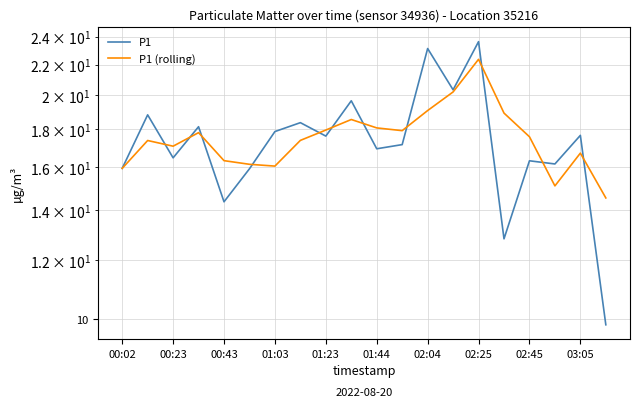

Reading right to left, what are all the values shown in this chart?

P1: 9.8	17.7	16.2	16.3	12.8	23.6	20.4	23.1	17.2	16.9	19.7	17.6	18.4	17.9	15.9	14.4	18.1	16.5	18.8	15.9
P1 (rolling): 14.6	16.7	15.1	17.6	18.9	22.4	20.2	19.1	17.9	18.1	18.6	18.0	17.4	16.1	16.2	16.3	17.8	17.1	17.4	15.9